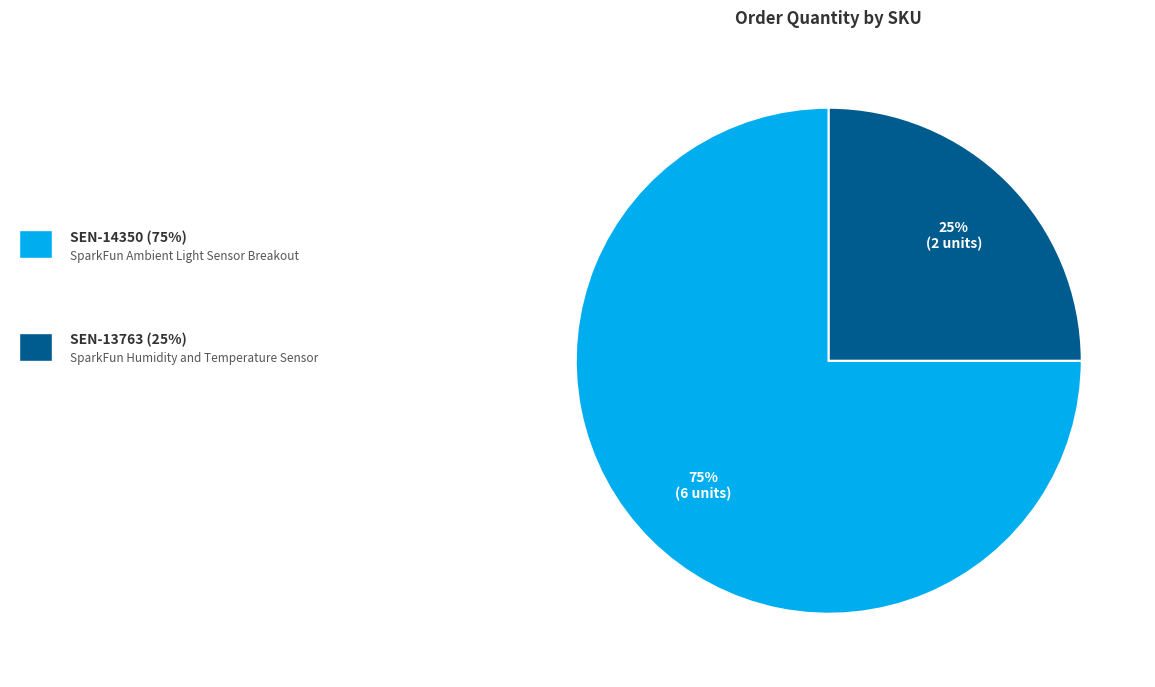

Is there any slice that represents more than half of the pie?

Yes